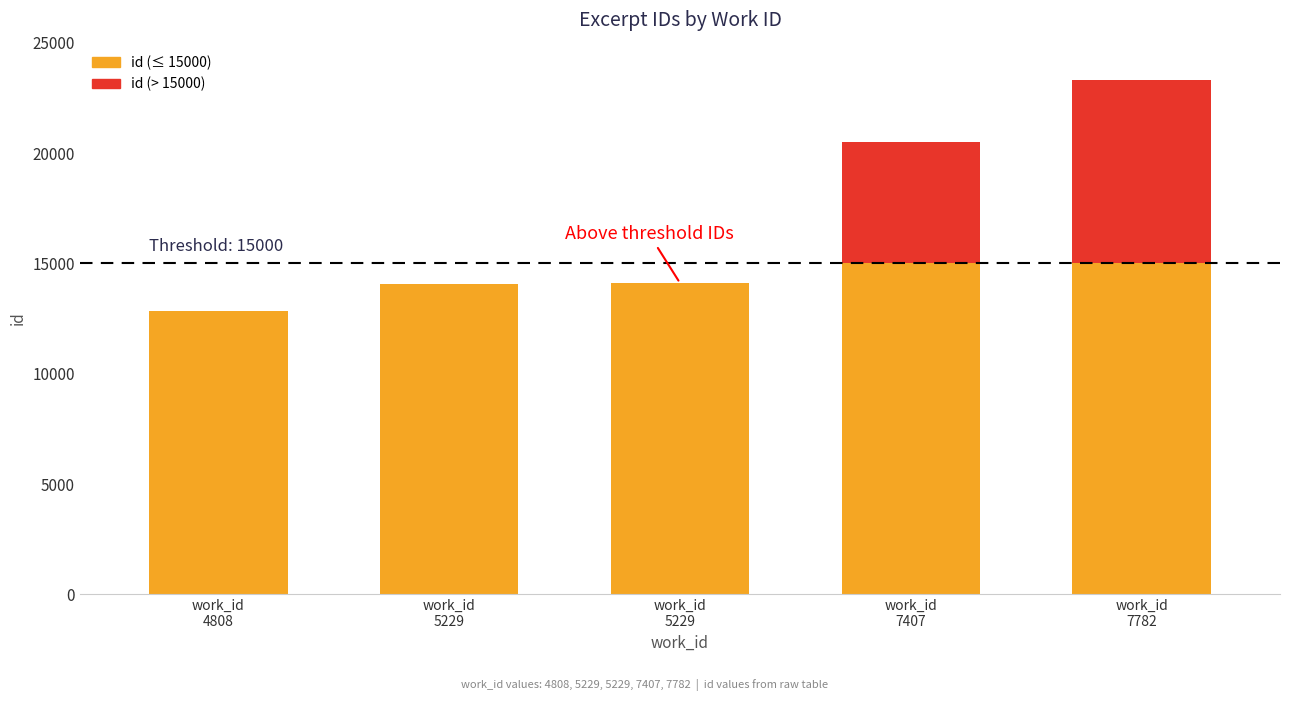

Approximately how many times larger is the value at 5229 compared to 7407?

0.7